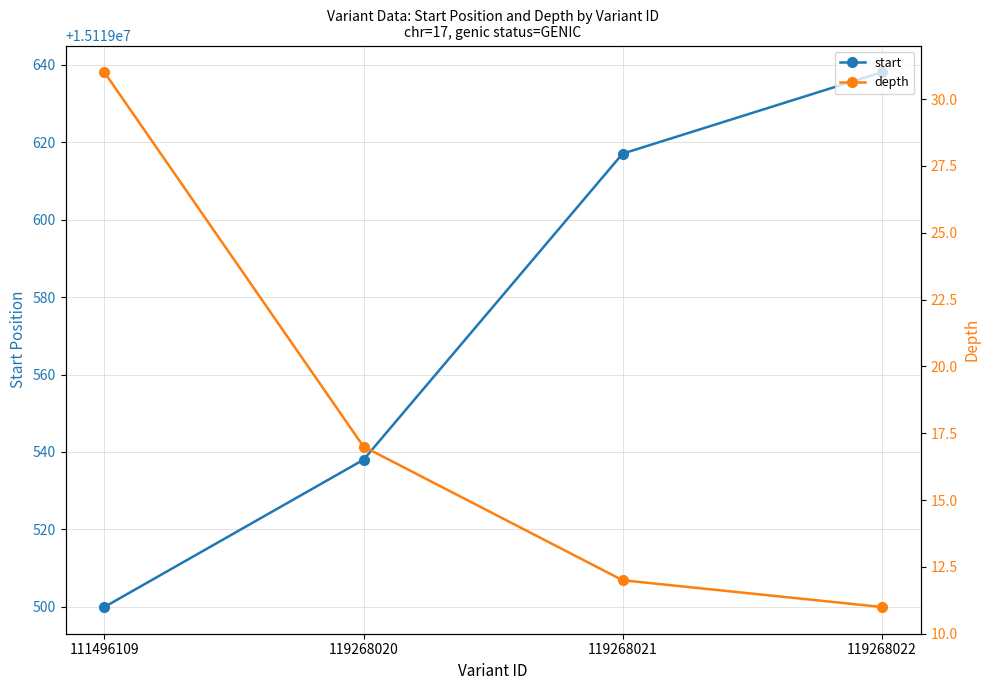

How many values in the start series are below 15119617?

2